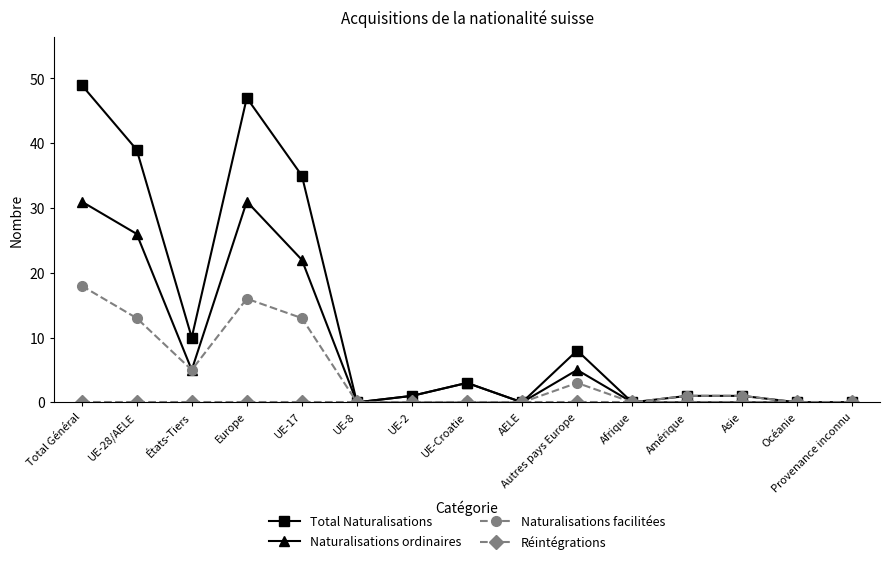

The Total Naturalisations series shows 59 at UE-17. True or false?

False